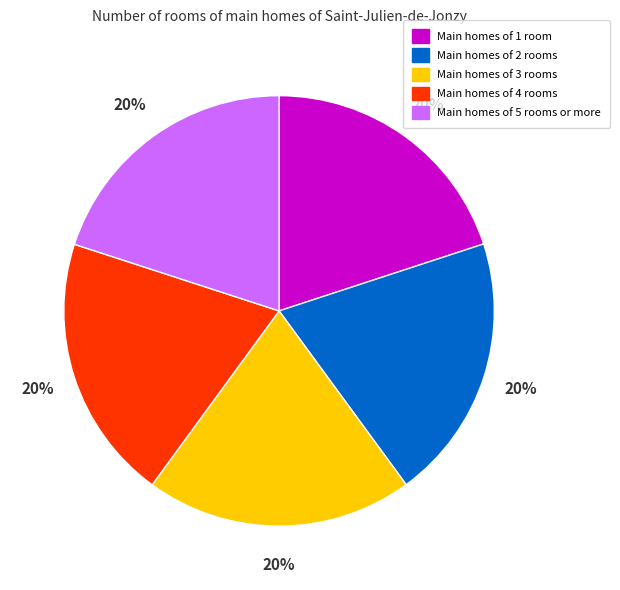

To the nearest percent, what is the average slice percentage?

20%